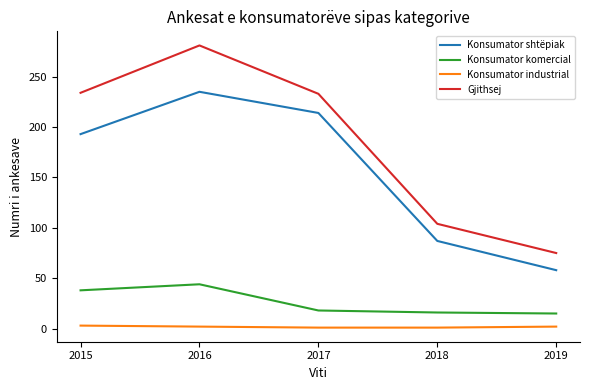

How many lines are shown in the chart?

4